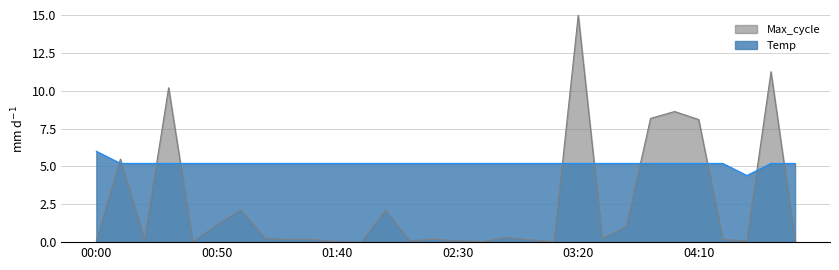

True or false: Max_cycle and Temp cross at least once.

True